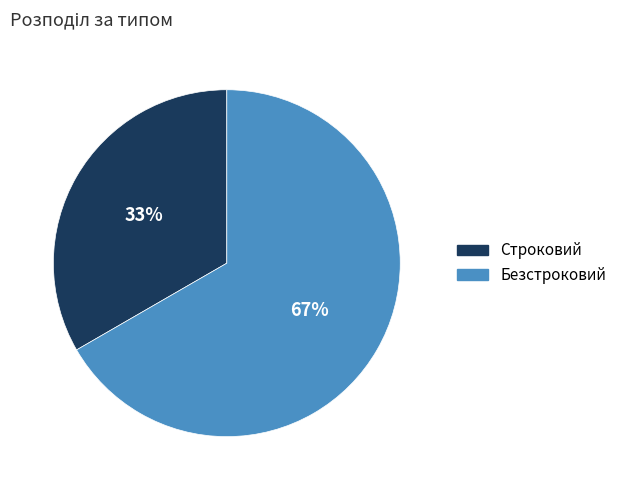

What is the largest slice in the pie chart?

Безстроковий